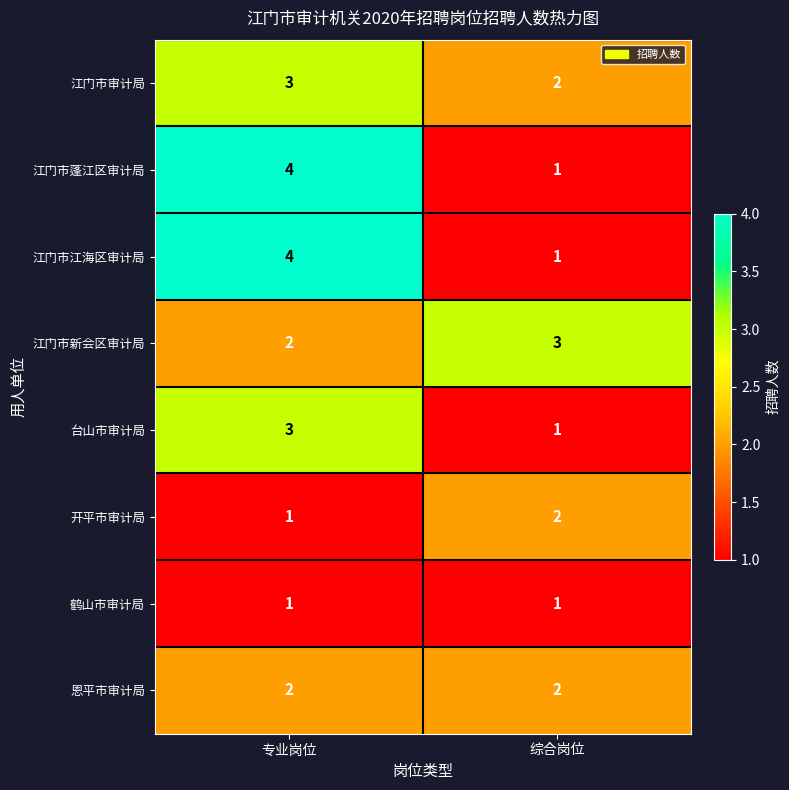

Reading right to left, list all the values displayed in this chart.

江门市审计局: 2	3
江门市蓬江区审计局: 1	4
江门市江海区审计局: 1	4
江门市新会区审计局: 3	2
台山市审计局: 1	3
开平市审计局: 2	1
鹤山市审计局: 1	1
恩平市审计局: 2	2